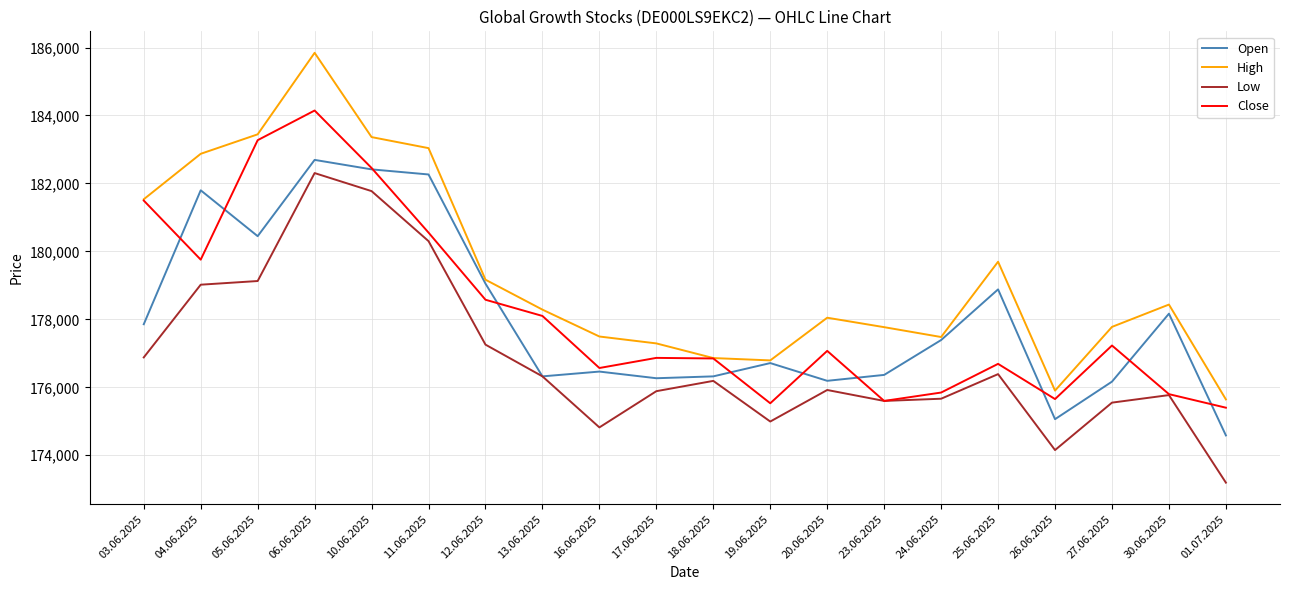

True or false: High and Low intersect in this chart.

False